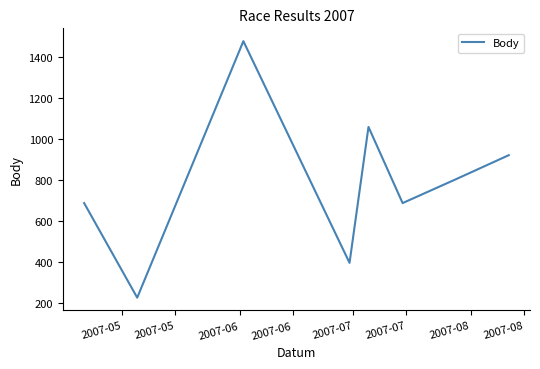

How many lines are shown in the chart?

1